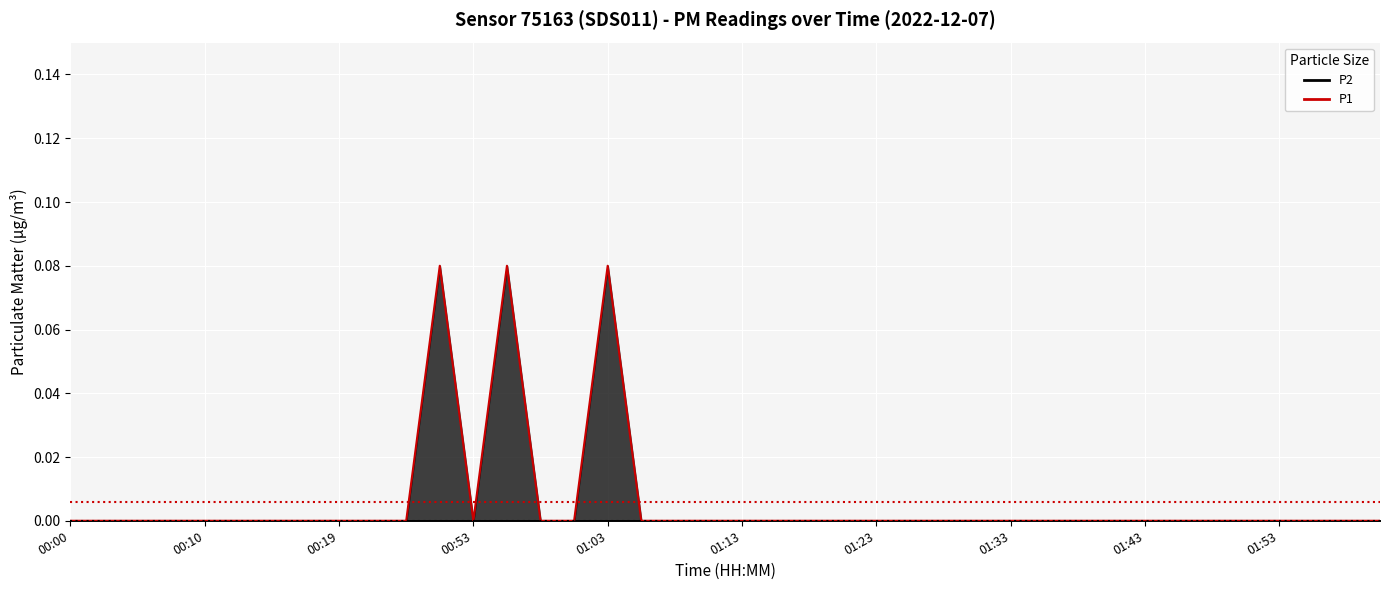

What is the greatest value displayed?

0.1